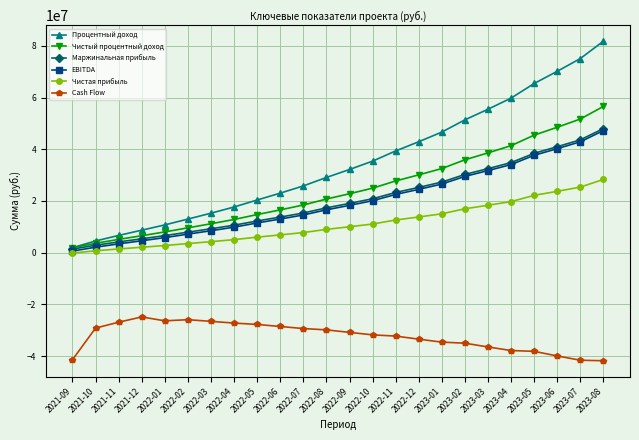

How many categories are shown in the chart?

24